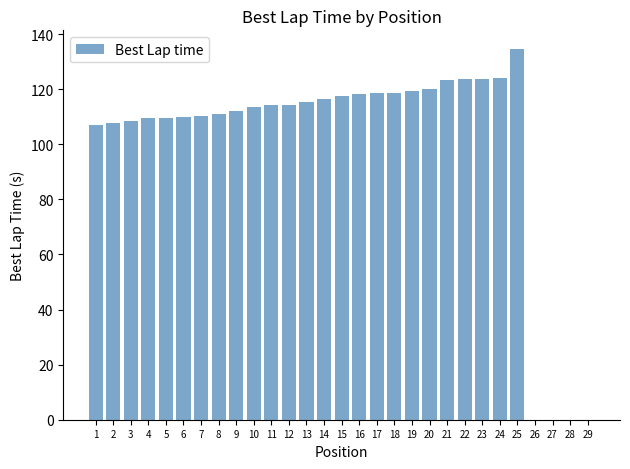

The chart shows a value of 123.6 at 22. True or false?

True